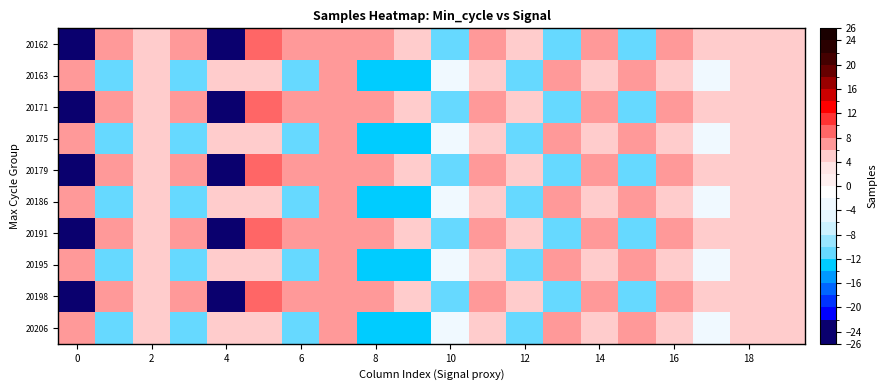

At how many categories does at least one series exceed 2?

19